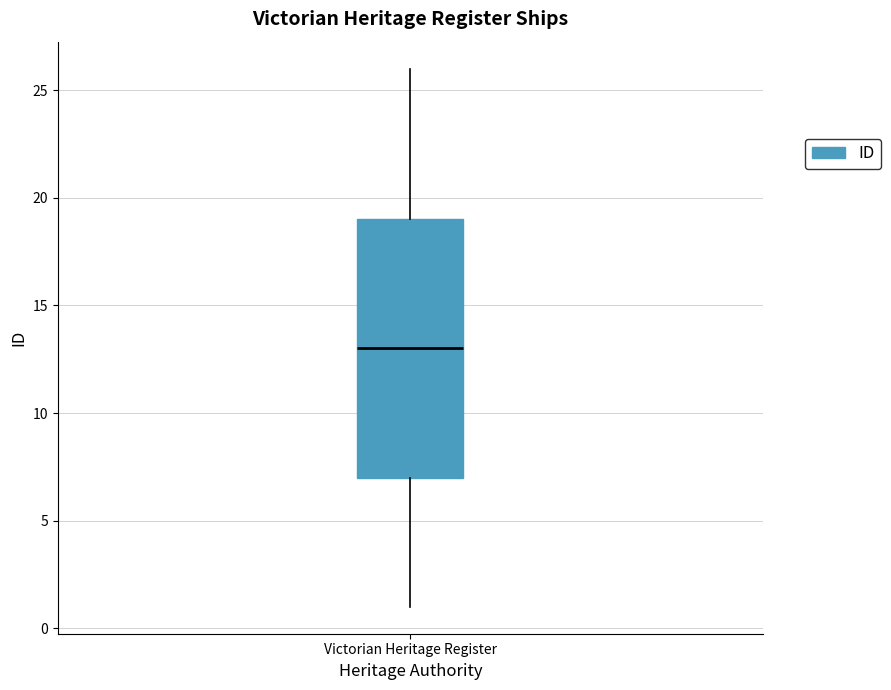

Transcribe this box plot: give where the median line is, the range the box spans, and where the two whiskers end, as read against the y-axis. The values are not printed on the chart, so give them approximately, as read against the axis.

median 13, box 7 to 19, whiskers 1 to 26